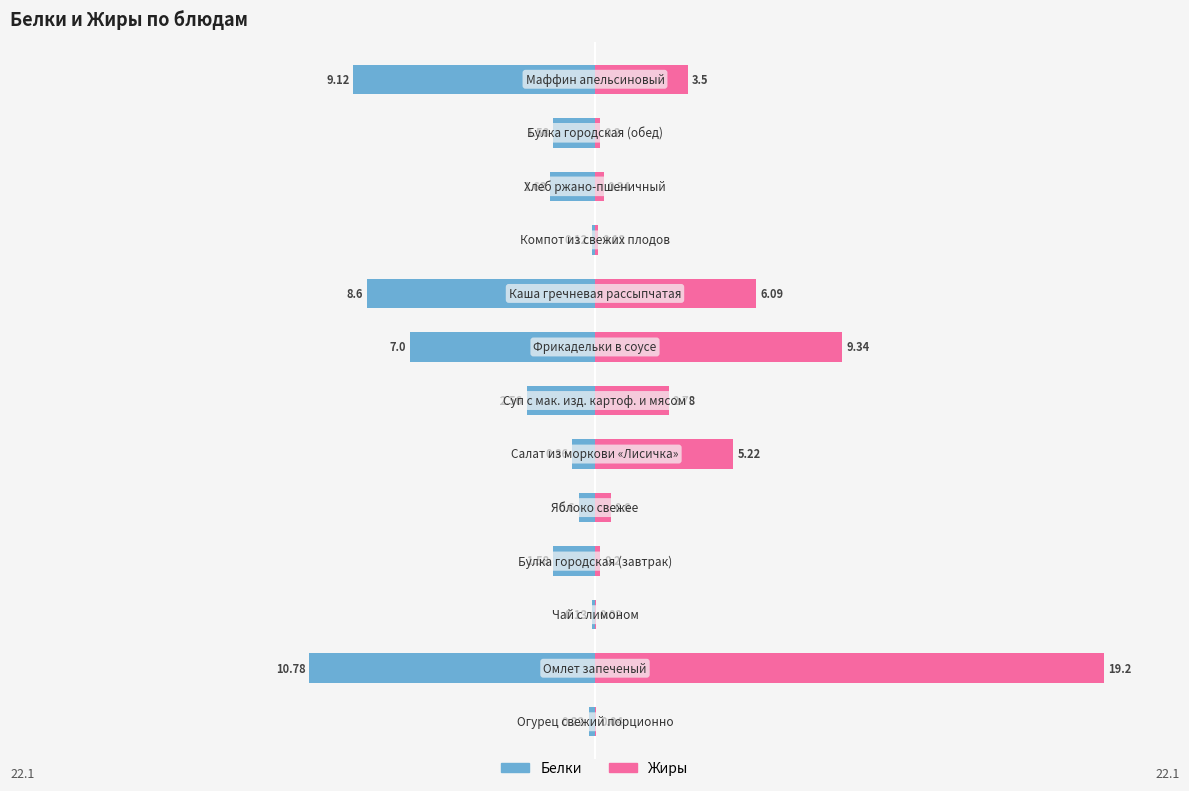

What value does the Жиры series have at 8?

6.1